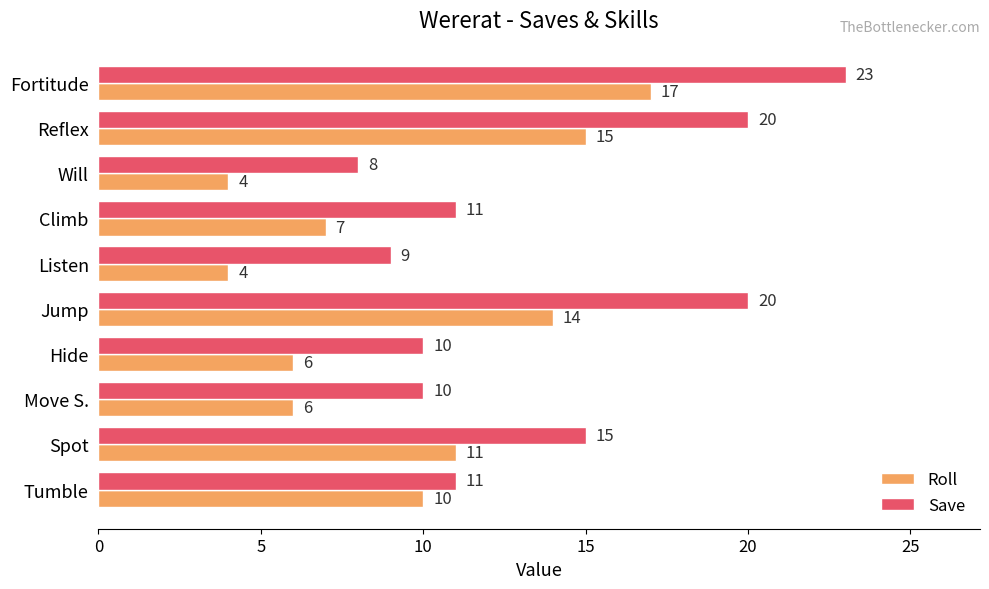

What is the highest value of the Save series?

23